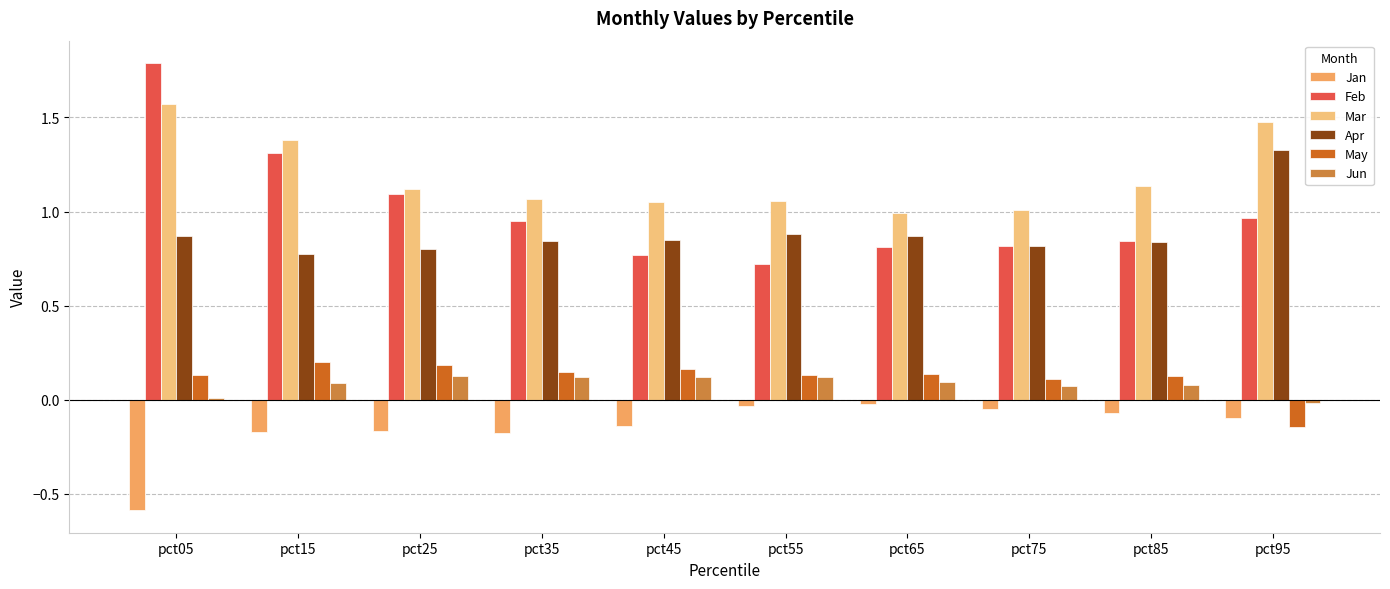

How many distinct data groups are displayed?

6